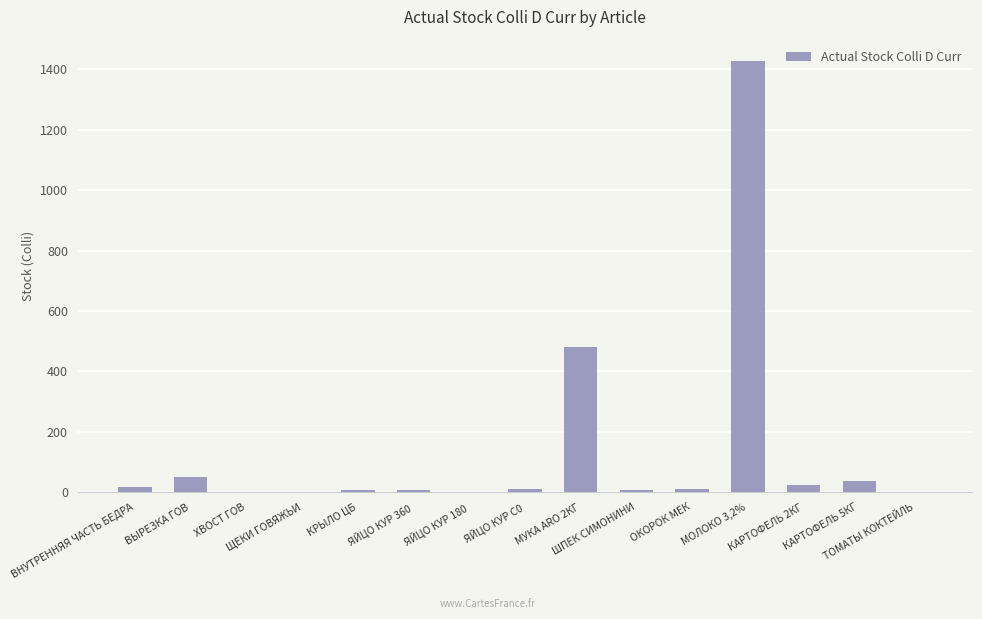

What is the sum of all values?

2082.1